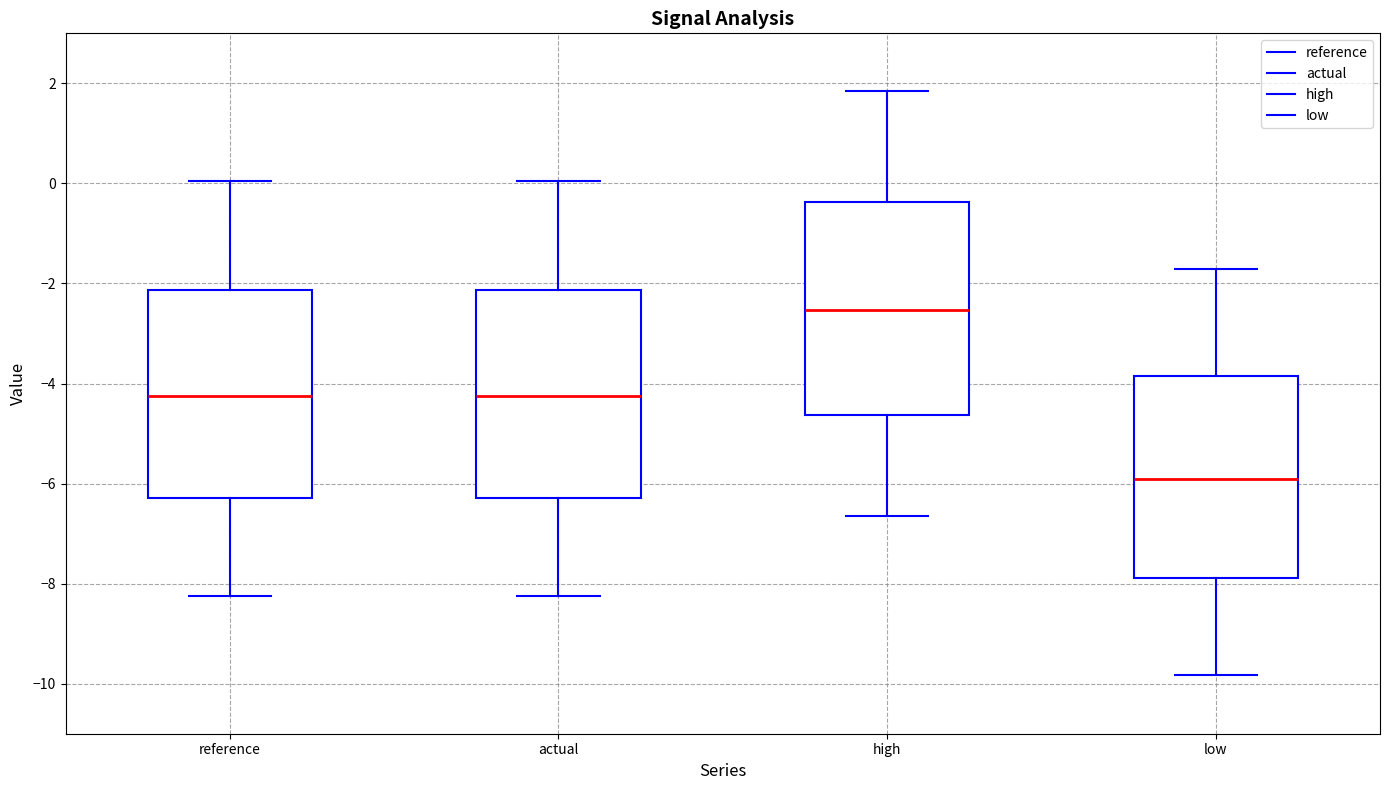

Reading left to right, transcribe this box plot: for each box, give where its median line is, the range the box spans, and where its two whiskers end, as read against the y-axis. The values are not printed on the chart, so give them approximately, as read against the axis.

reference: median -4.2, box -6.2 to -2.2, whiskers -8.2 to 0.0
actual: median -4.2, box -6.2 to -2.2, whiskers -8.2 to 0.0
high: median -2.6, box -4.6 to -0.4, whiskers -6.6 to 1.8
low: median -6.0, box -7.8 to -3.8, whiskers -9.8 to -1.8